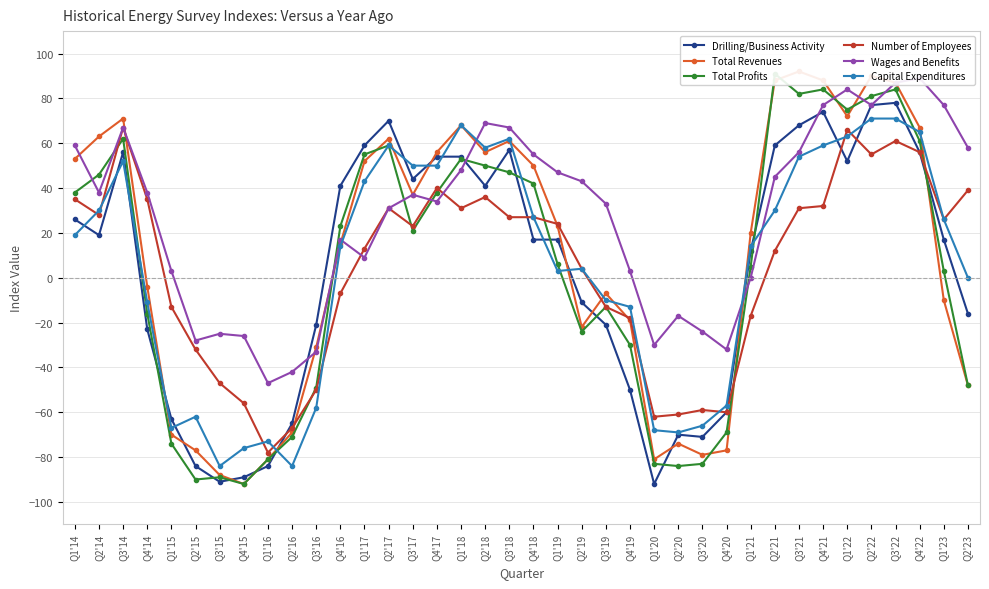

Is it true that Wages and Benefits equals -30 at Q1'20?

True